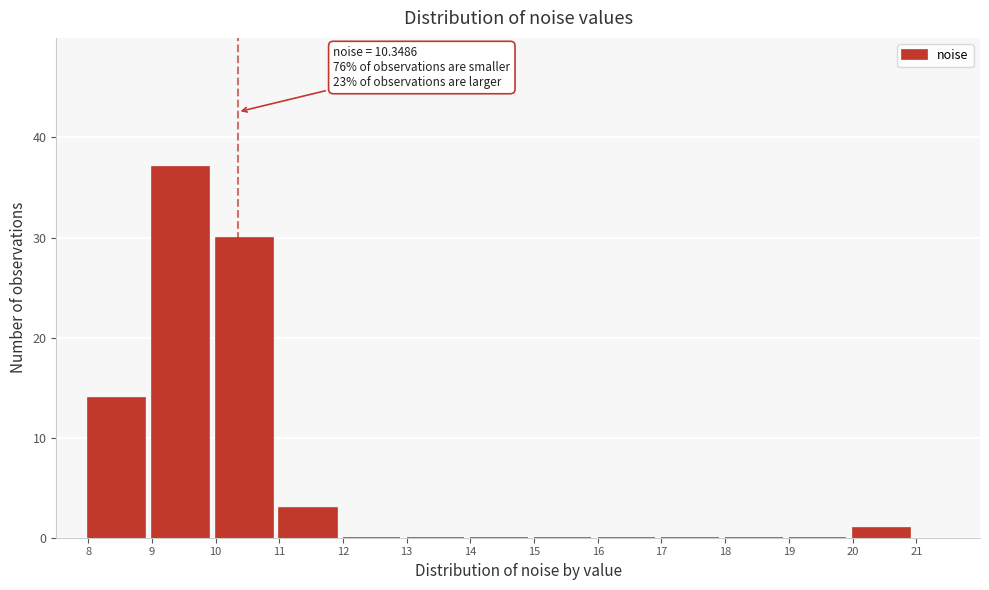

Over which range of the x-axis is the bar tallest?

9 to 10